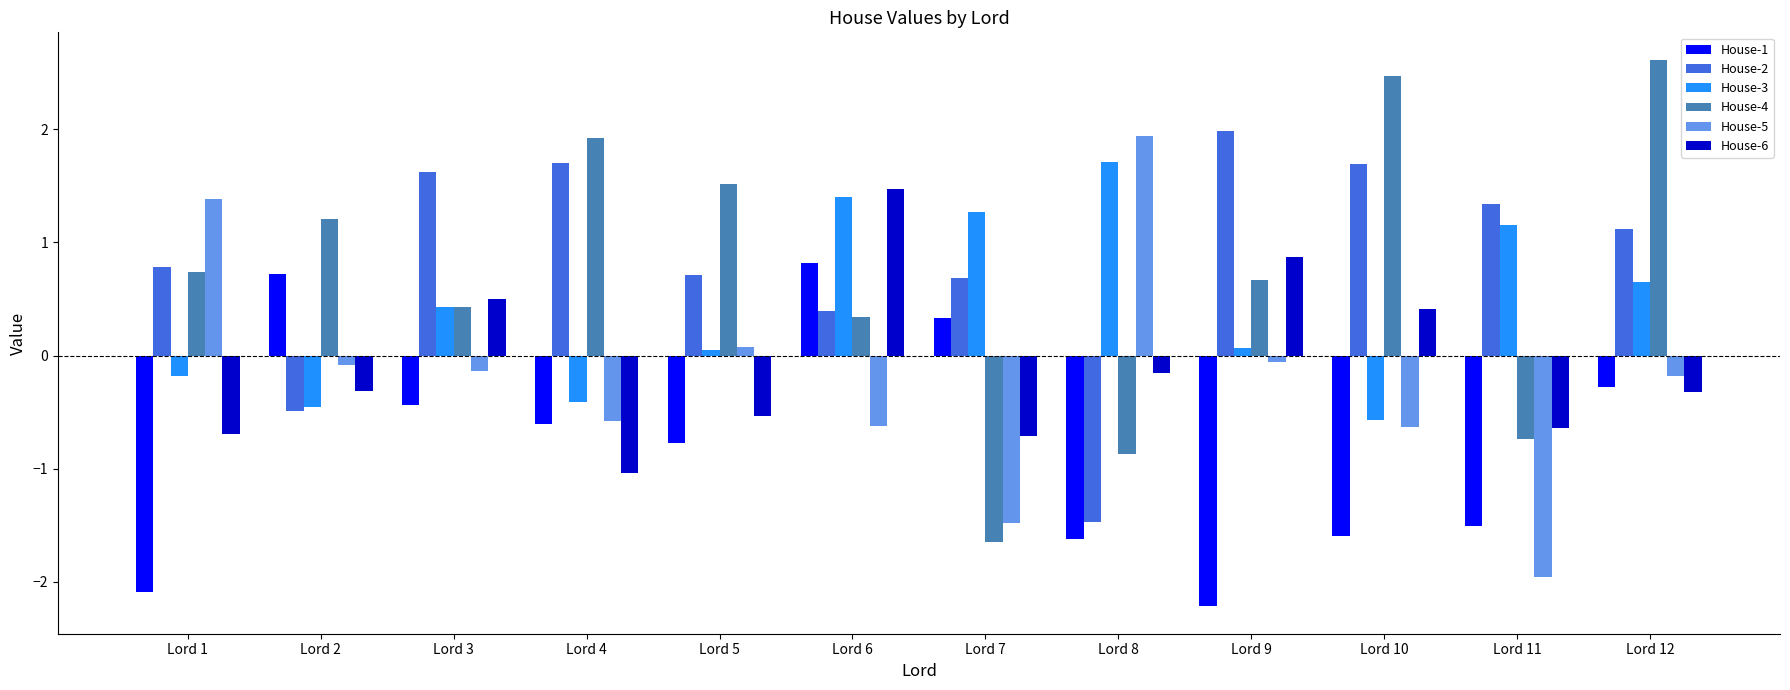

List the labels in order of House-4 value, smallest first.

Lord 7, Lord 8, Lord 11, Lord 6, Lord 3, Lord 9, Lord 1, Lord 2, Lord 5, Lord 4, Lord 10, Lord 12